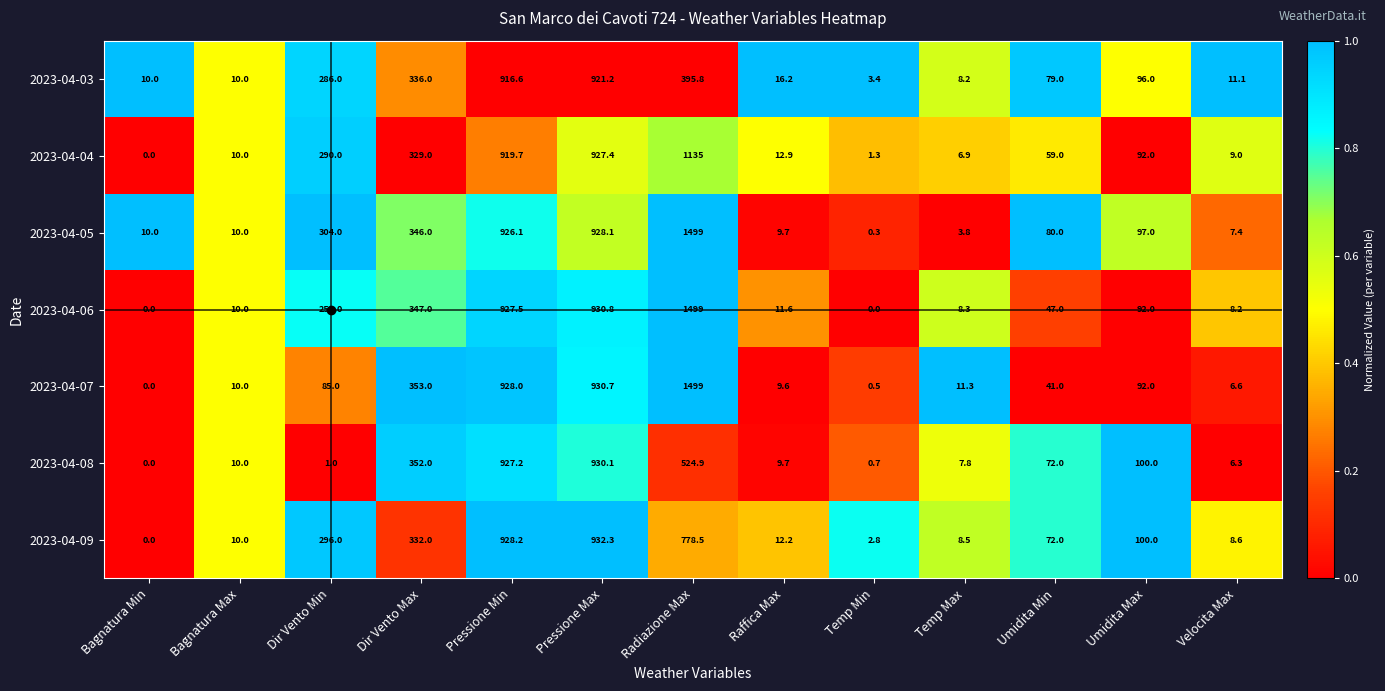

What is the sum of all 2023-04-03 values?

3089.5